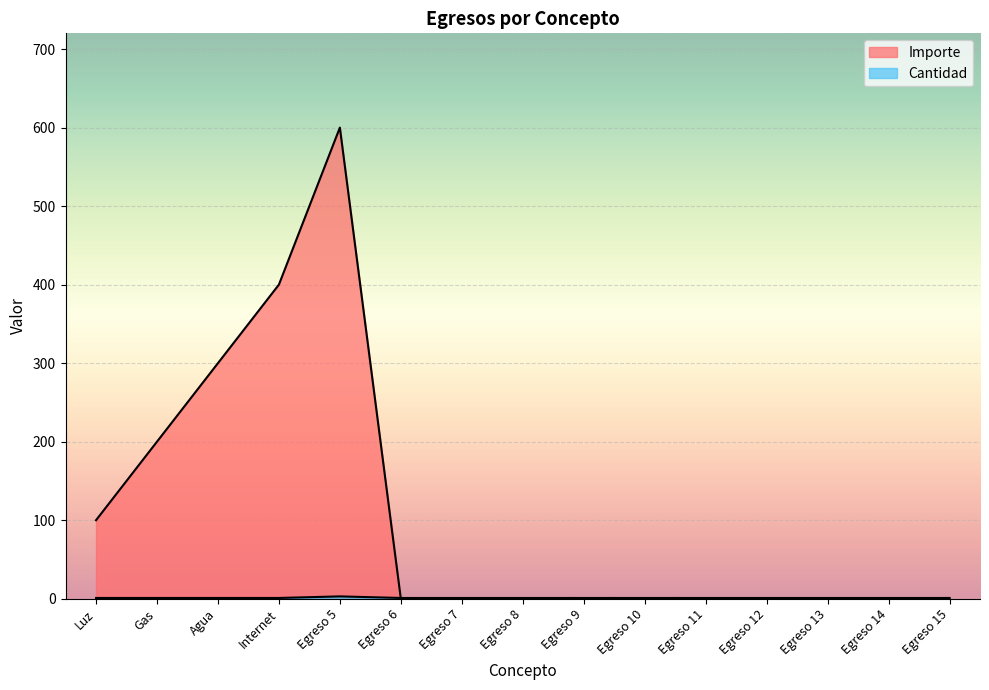

What is the maximum value shown in the chart?

600